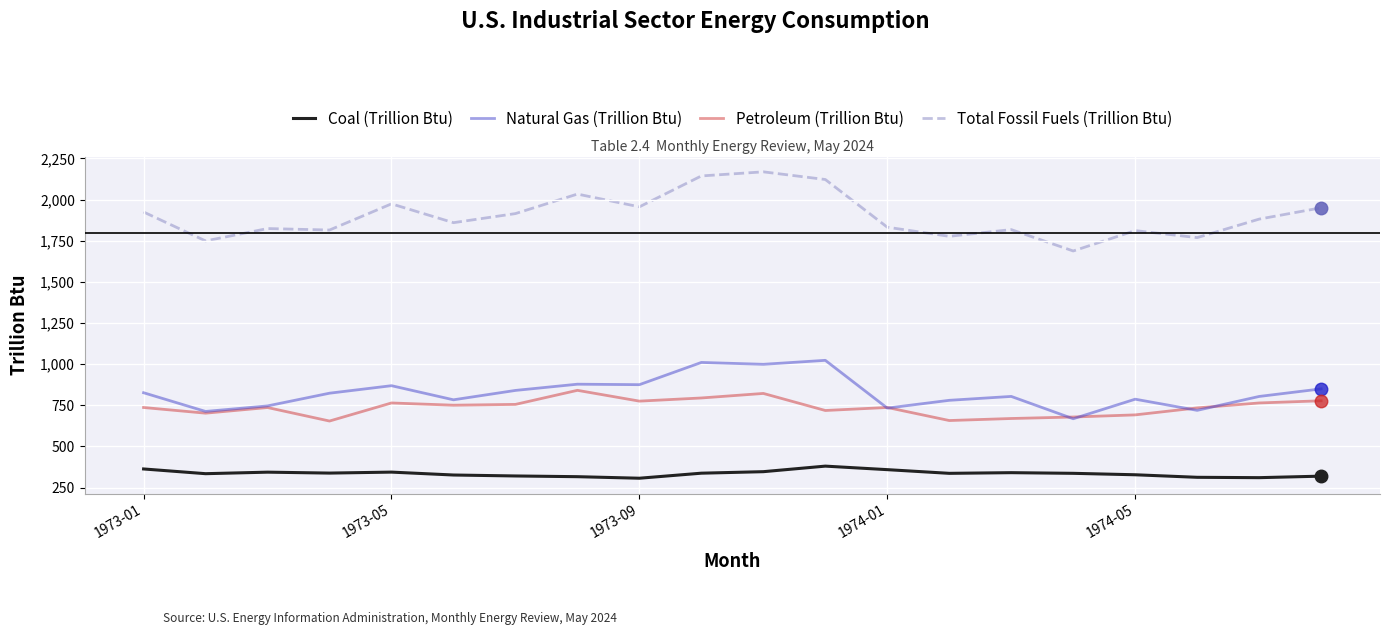

True or false: Petroleum (Trillion Btu) and Coal (Trillion Btu) cross at least once.

False